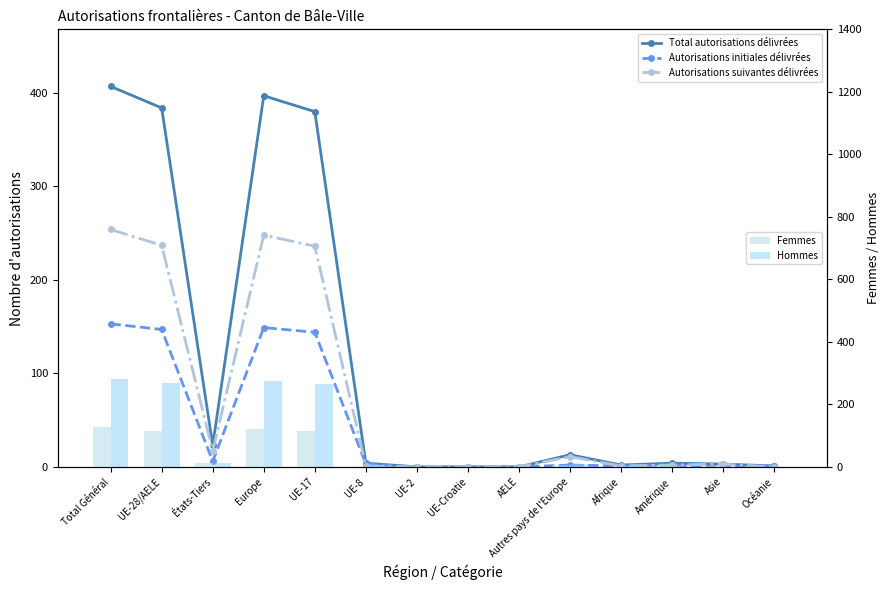

What are all the series names shown in the legend?

Total autorisations délivrées, Autorisations initiales délivrées, Autorisations suivantes délivrées, Femmes, Hommes